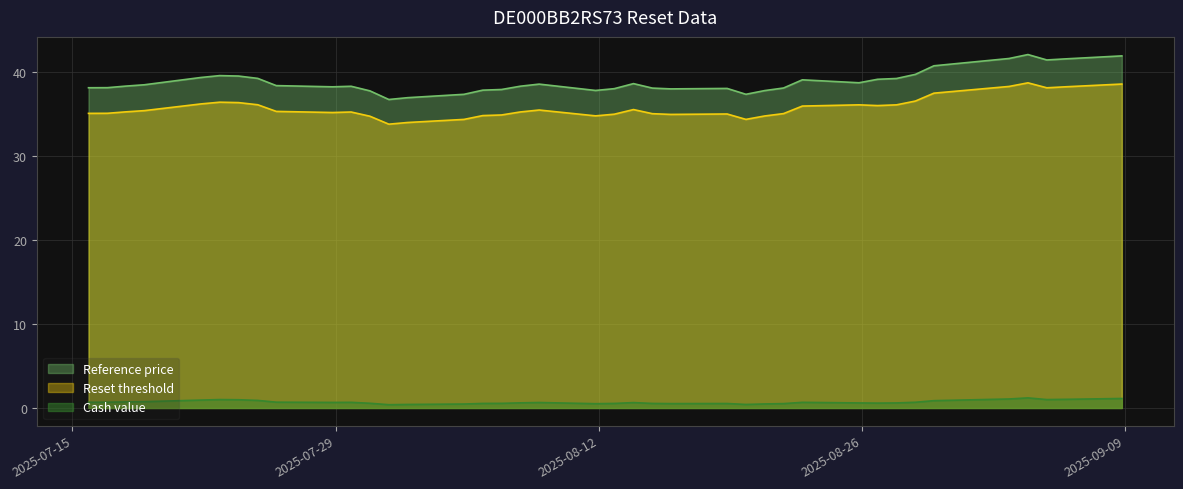

True or false: Reference price and Reset threshold cross at least once.

False